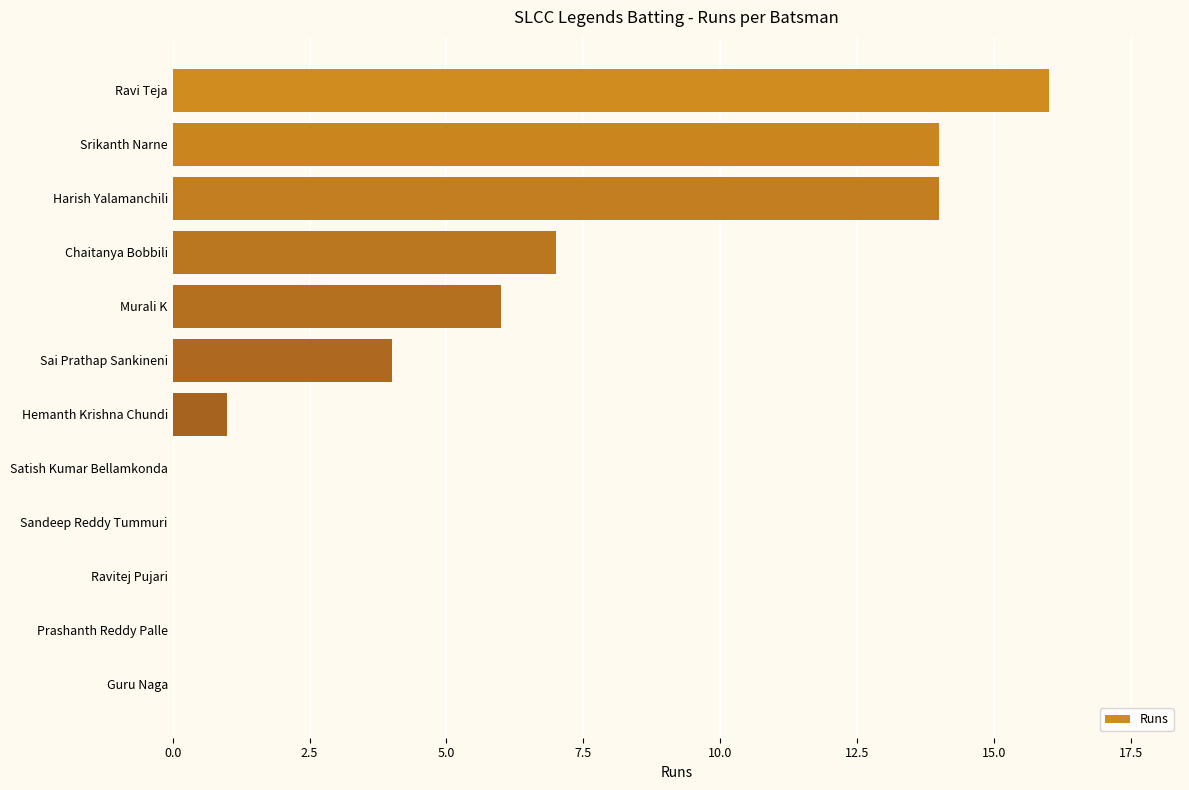

Read the value at Harish Yalamanchili.

14